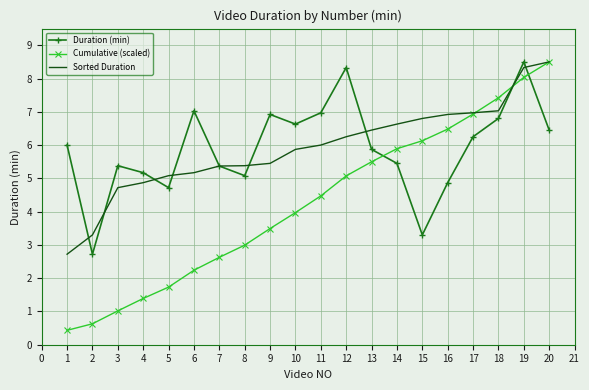

Count the number of categories in the chart.

20